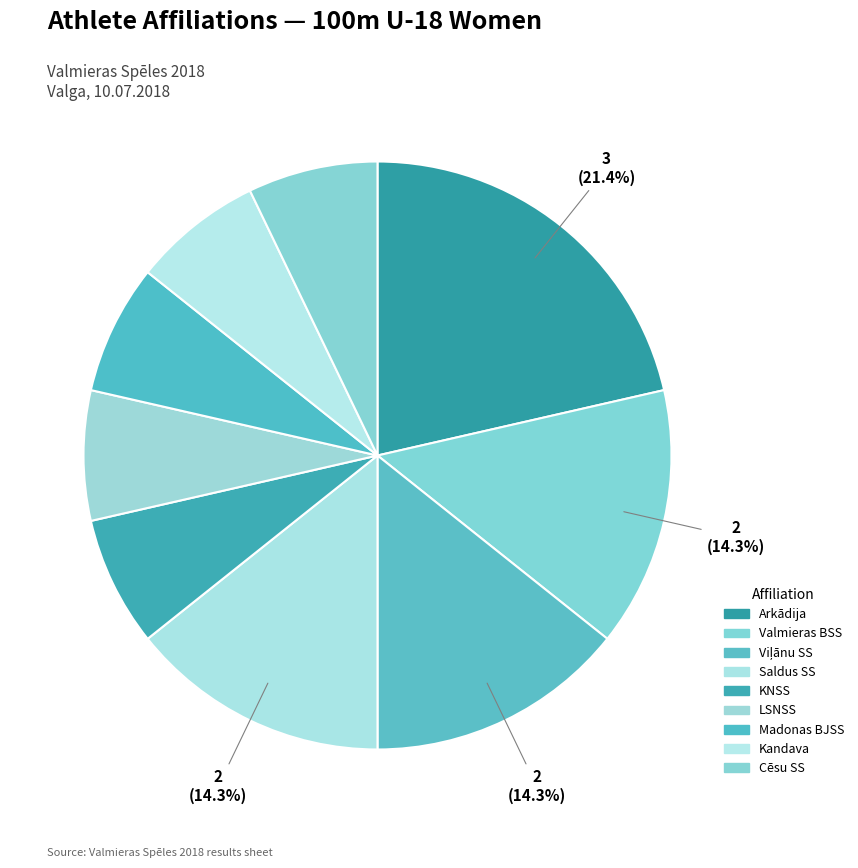

How many slices are in this pie chart?

9